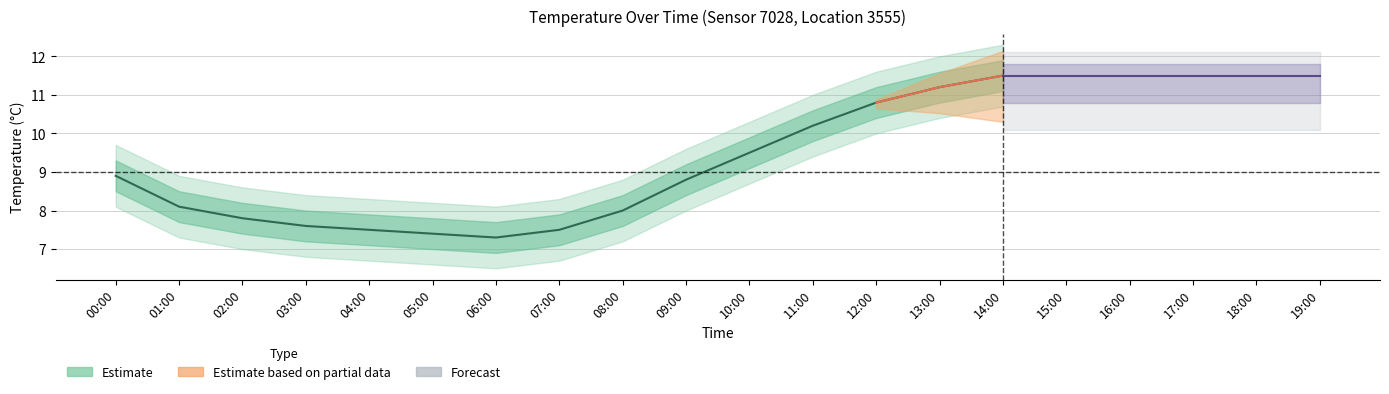

What is the difference between the temperature_lower1 values at 02:00 and 00:00?

1.1